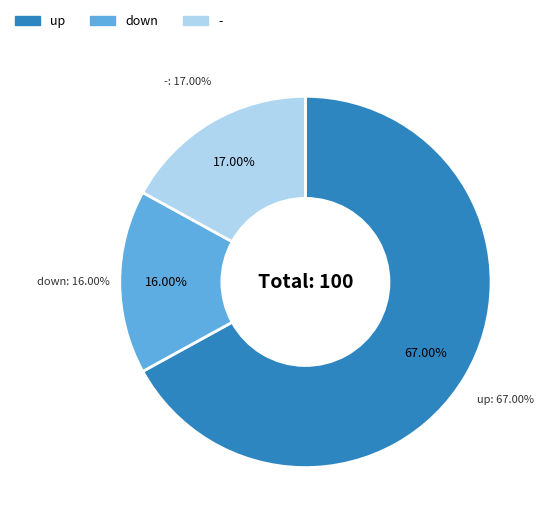

Combined, what portion of the pie is down and up?

83.0%